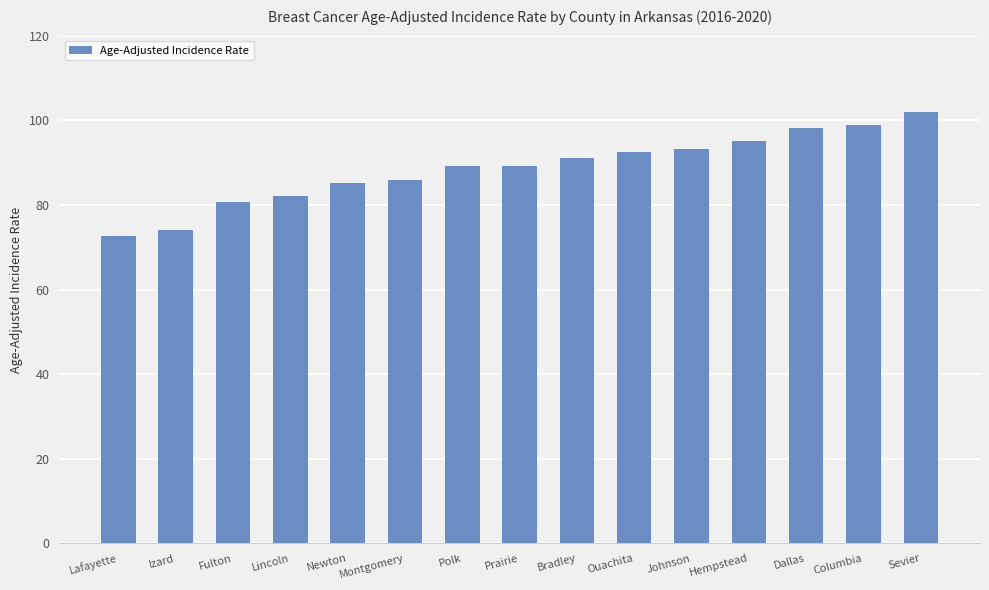

How many bars are there in total?

15